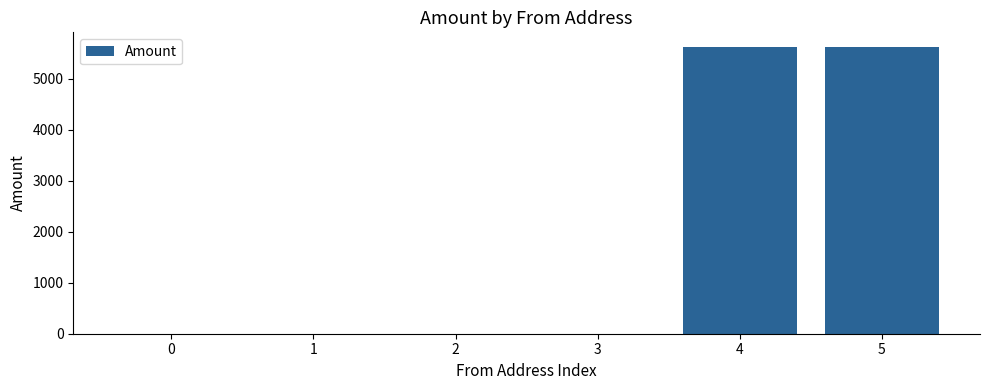

True or false: the data shows 1 at 0.

True